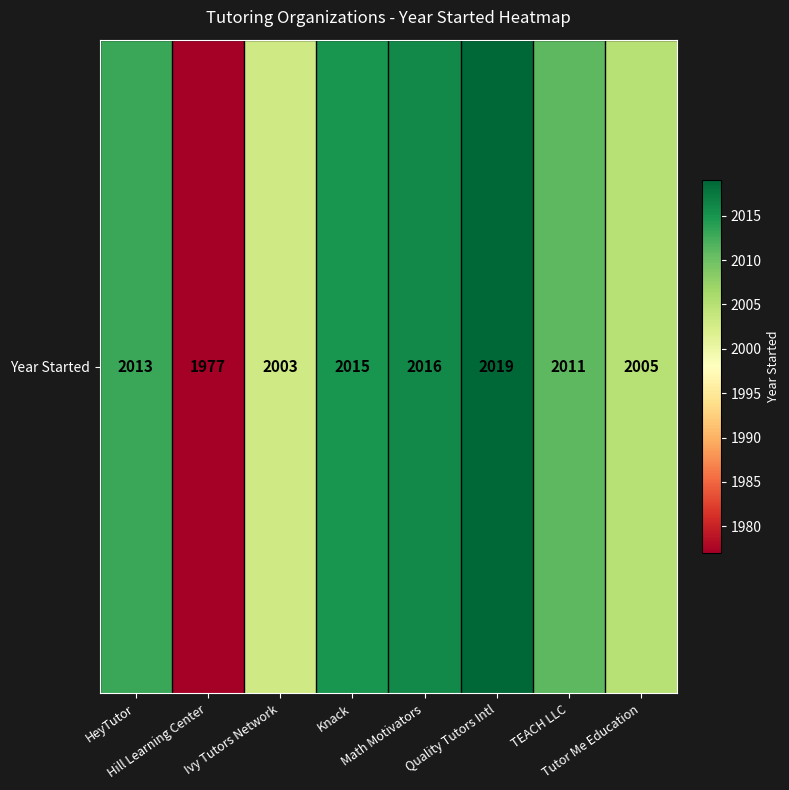

What is the maximum value shown in the chart?

2019